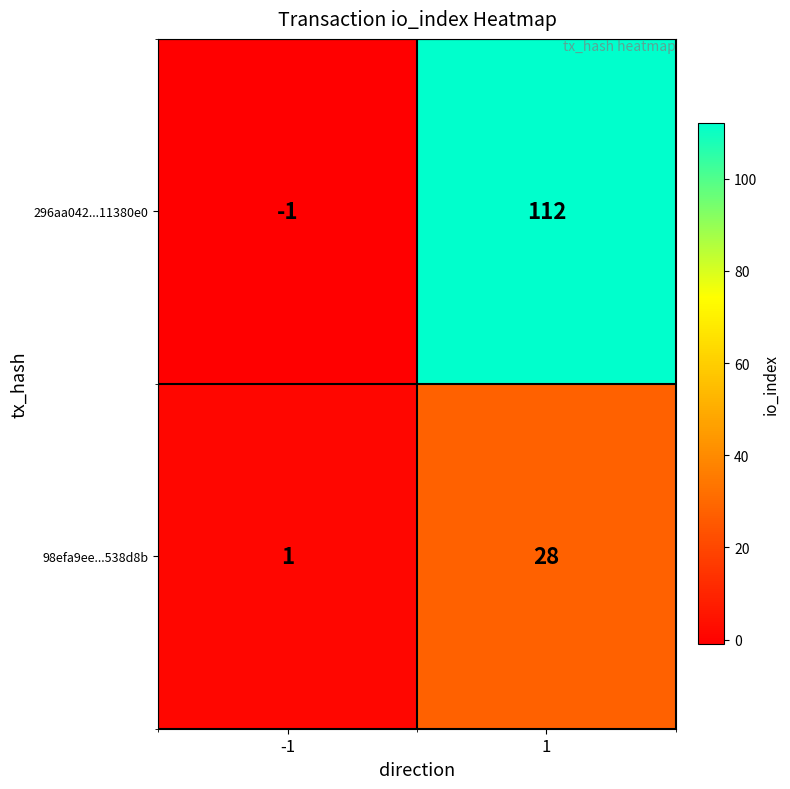

Rank the series at -1 from highest to lowest value.

98efa9ee...538d8b, 296aa042...11380e0